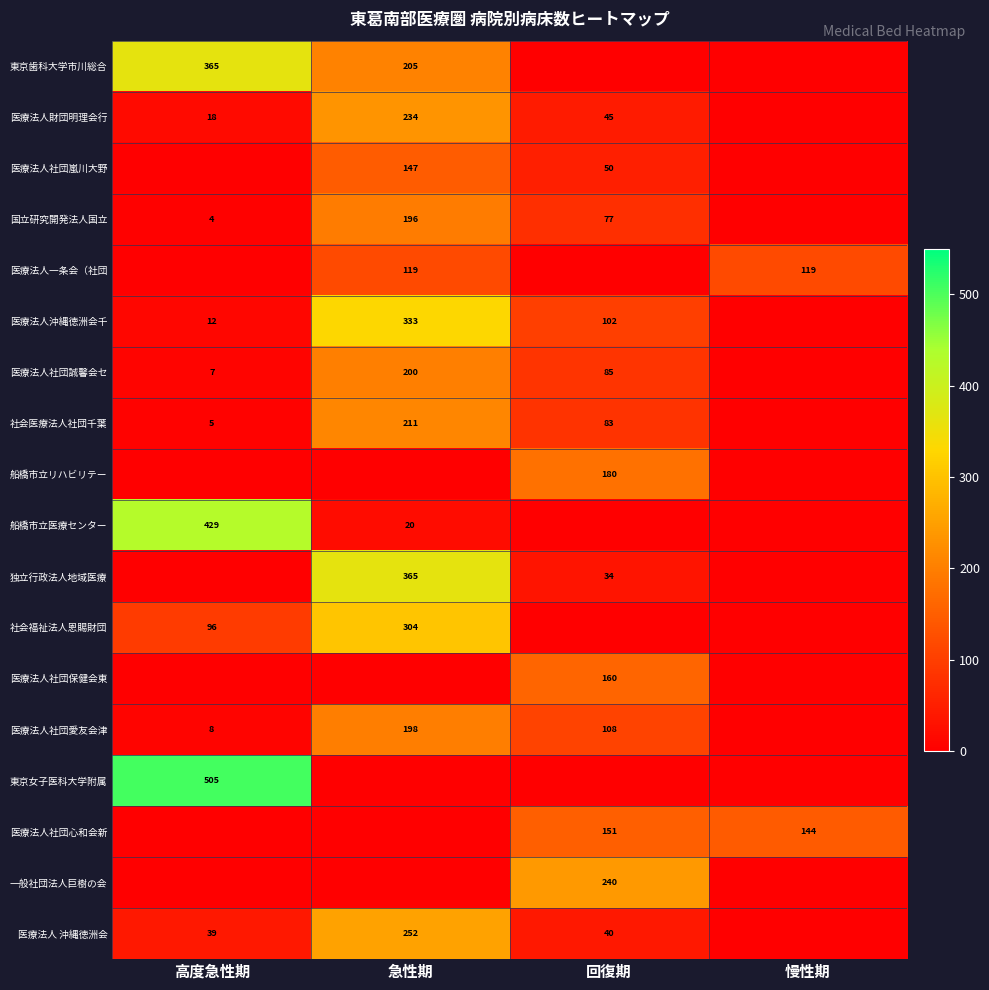

The value of 船橋市立医療センター at 急性期 is 26. True or false?

False